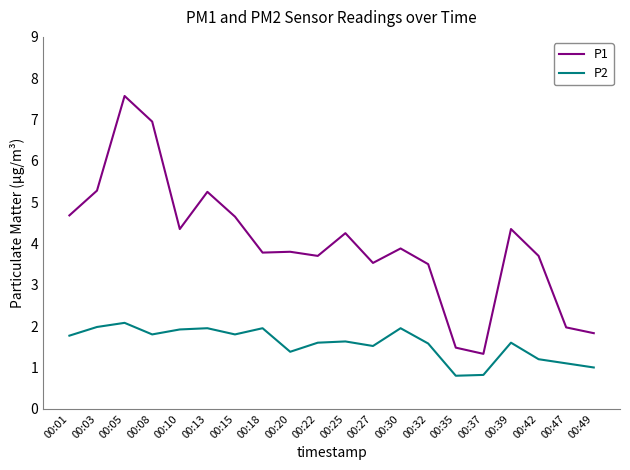

What is the lowest value of the P2 series?

0.8